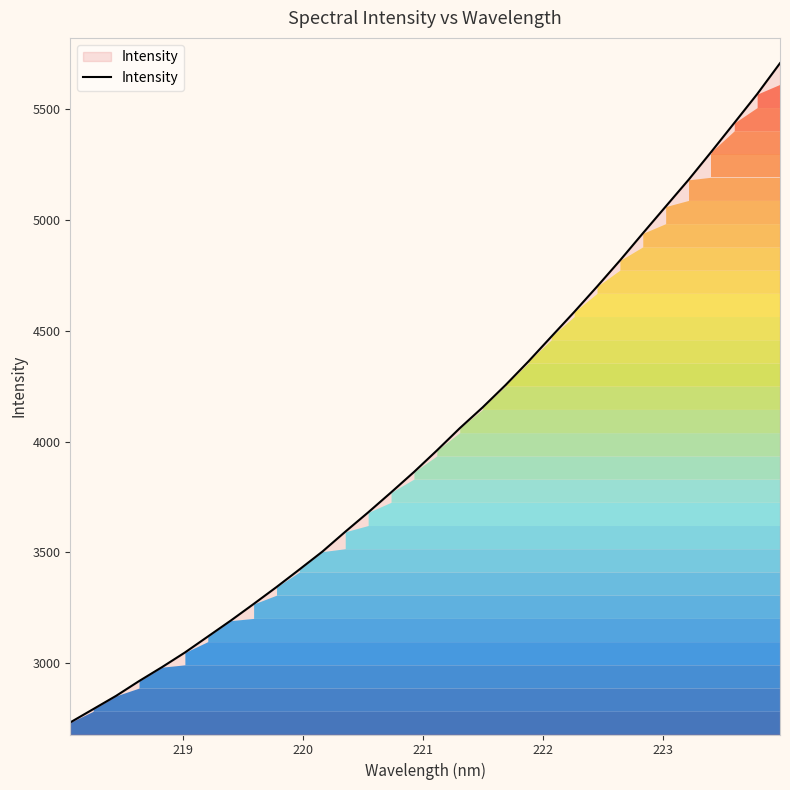

What is the difference between the maximum and minimum values?

2975.3